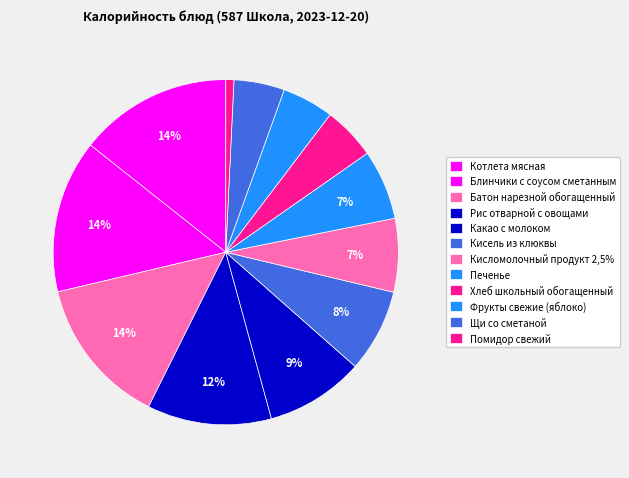

How many segments does this pie chart have?

12